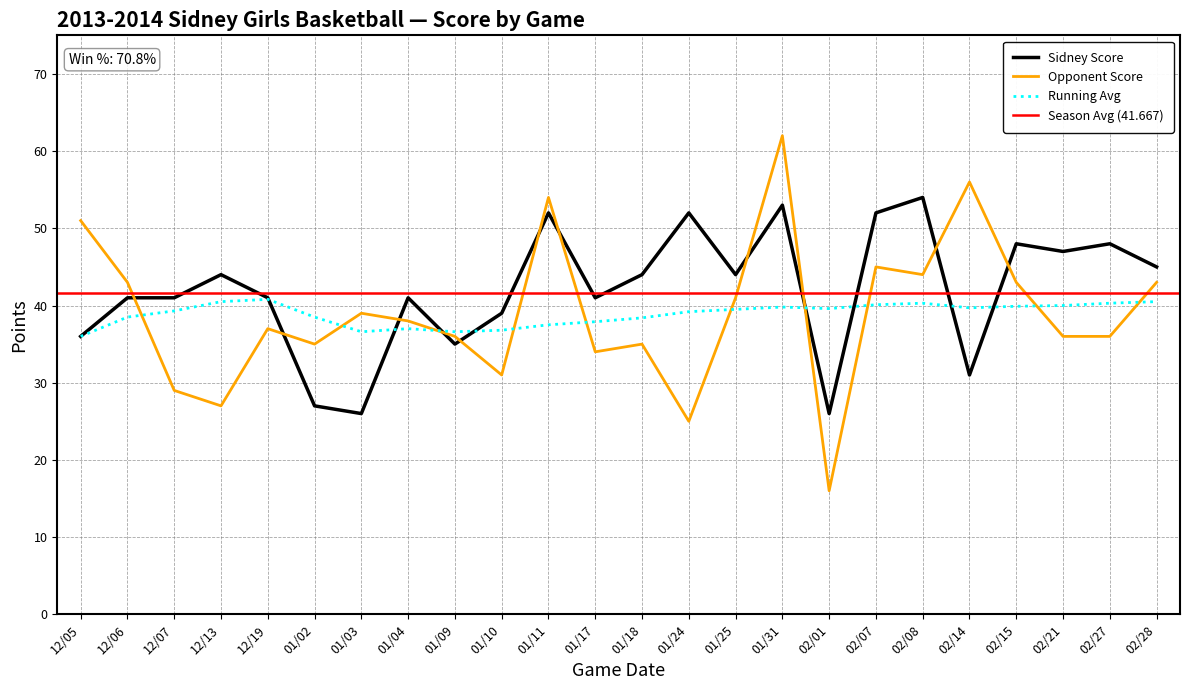

Between 01/02 and 02/27, which series saw the biggest shift?

Sidney Score